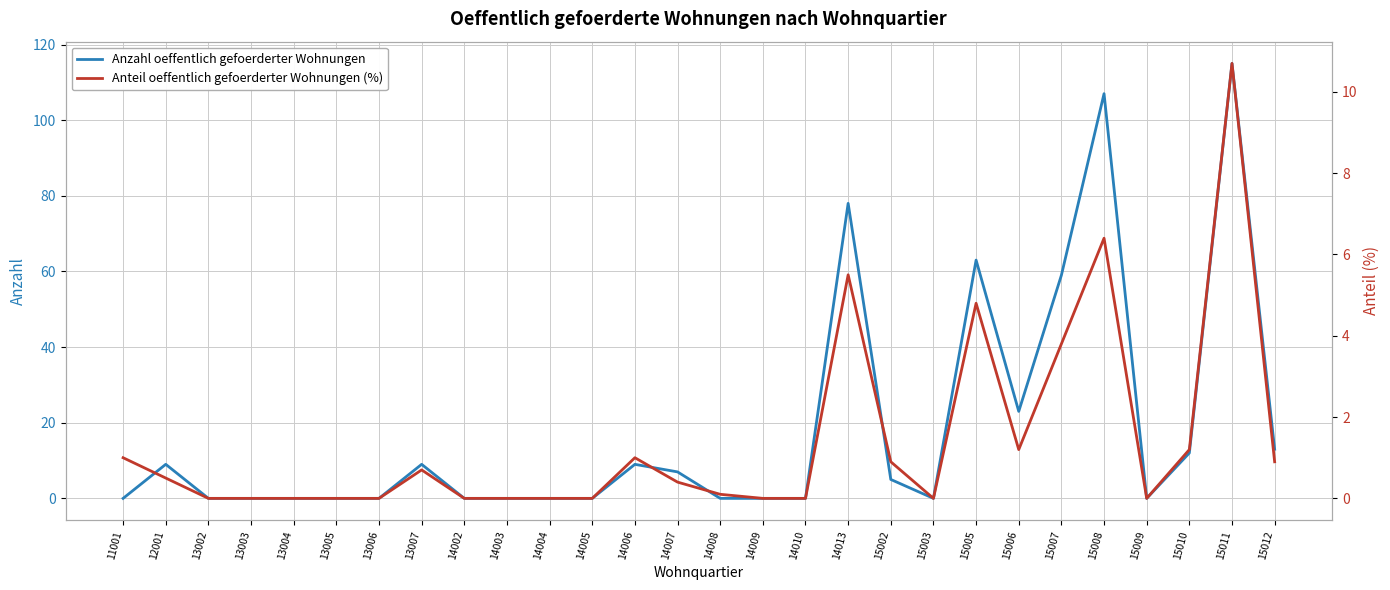

What is the difference between the maximum and second lowest values in the Anzahl oeffentlich gefoerderter Wohnungen series?

115